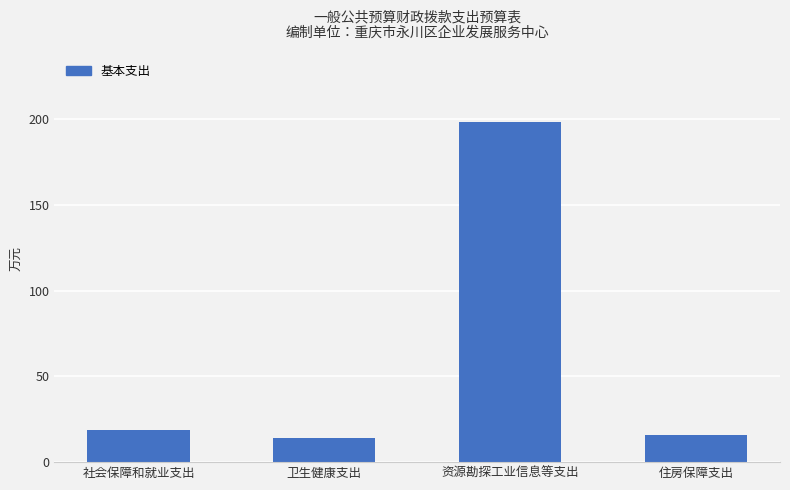

True or false: the data shows 18.9 at 社会保障和就业支出.

True